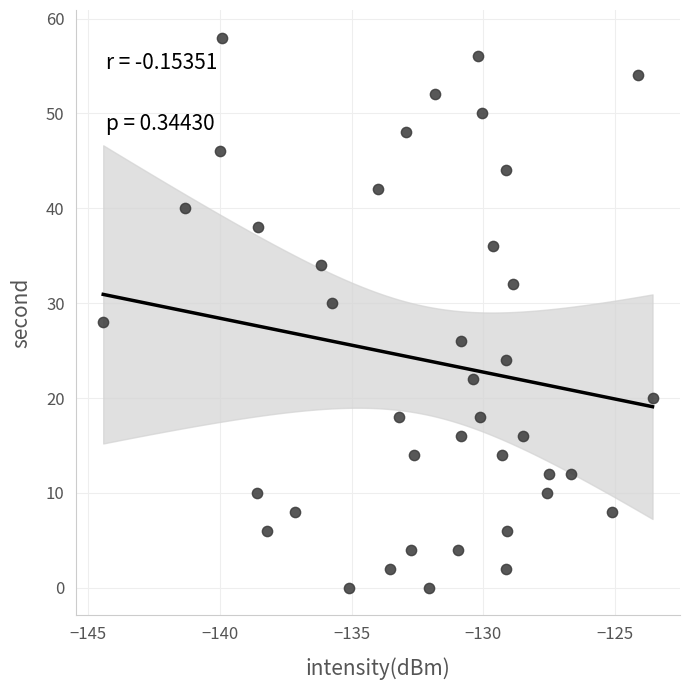

How many points are shown in the scatter plot?

40